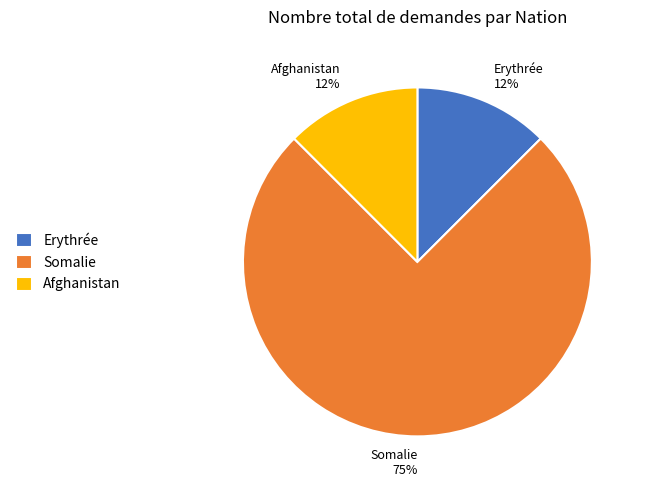

True or false: Somalie accounts for 75% of the total.

True